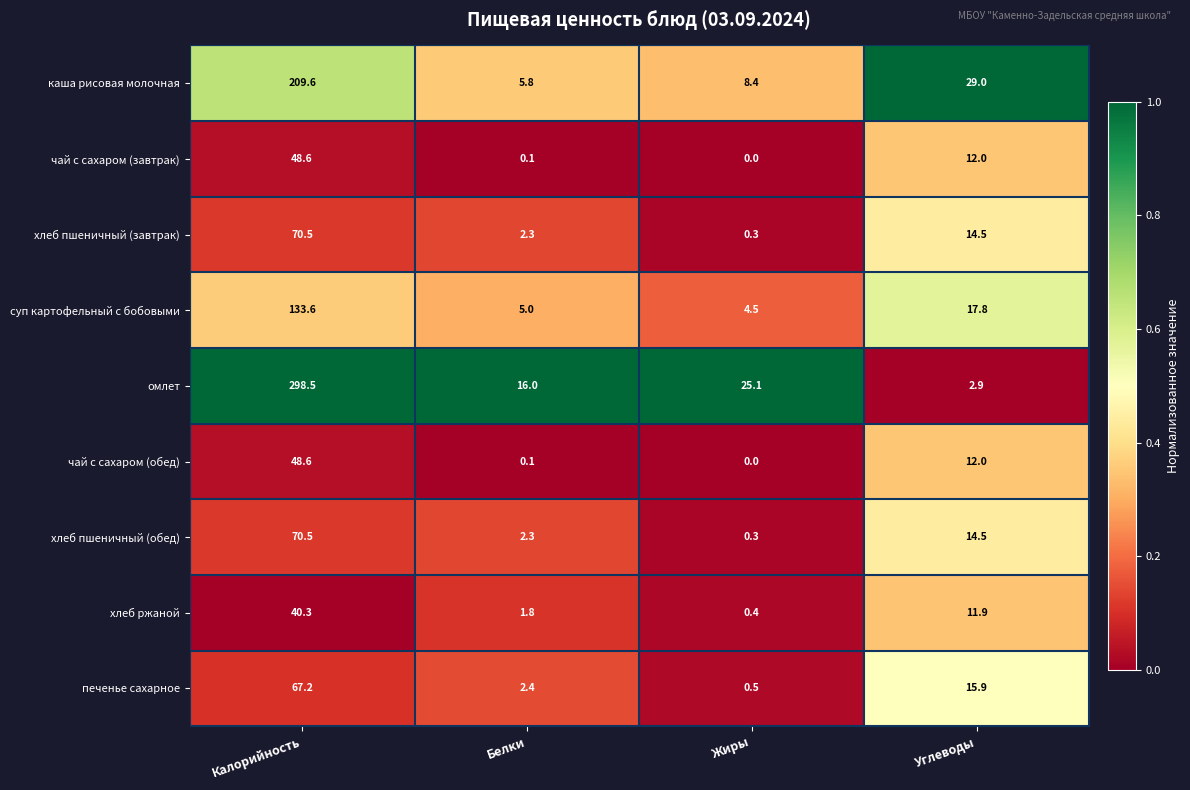

Between Жиры and Углеводы, which series saw the biggest shift?

омлет